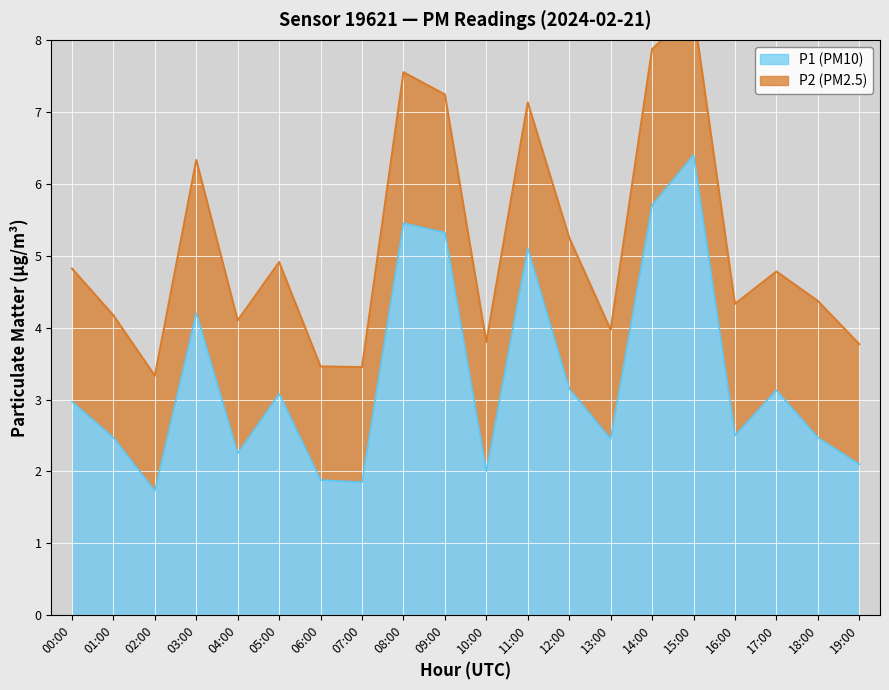

What position from the left is 09:00?

10